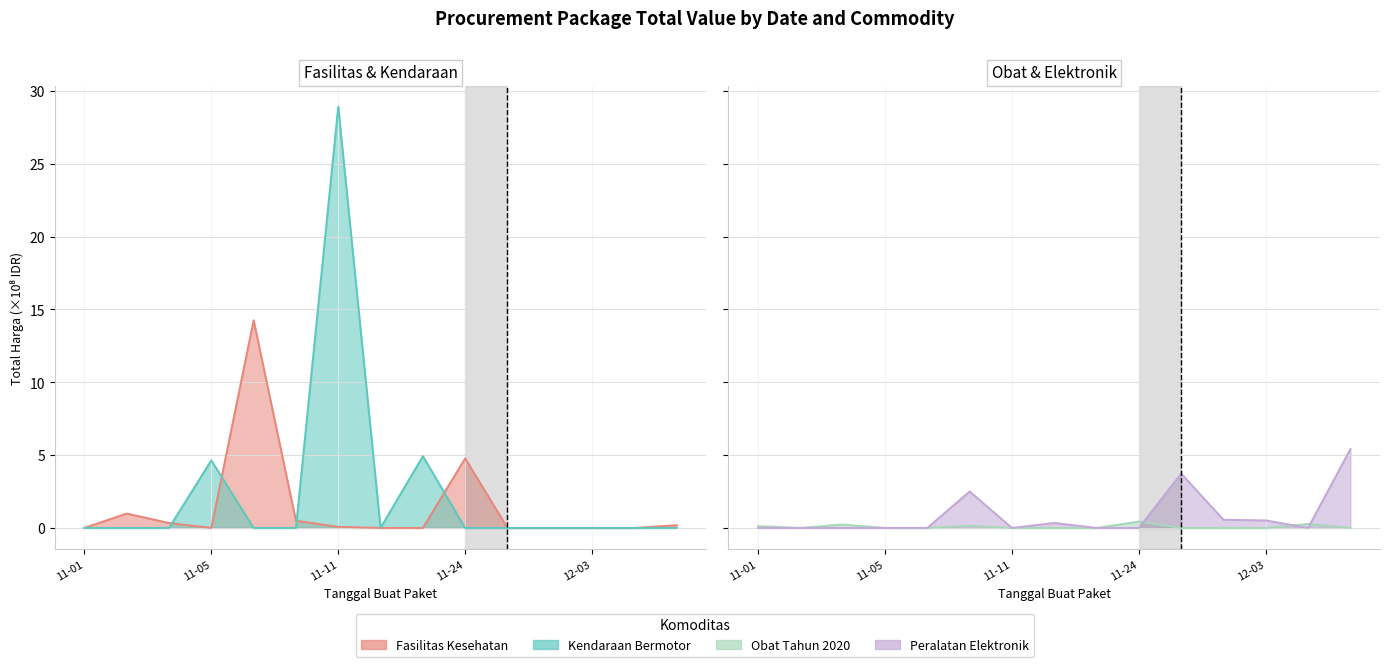

List the labels in order of Total Harga (Peralatan Elektronik) value, smallest first.

2021-11-01, 2021-11-03, 2021-11-04, 2021-11-05, 2021-11-07, 2021-11-11, 2021-11-22, 2021-11-24, 2021-12-07, 2021-11-17, 2021-12-03, 2021-12-01, 2021-11-08, 2021-11-28, 2021-12-09